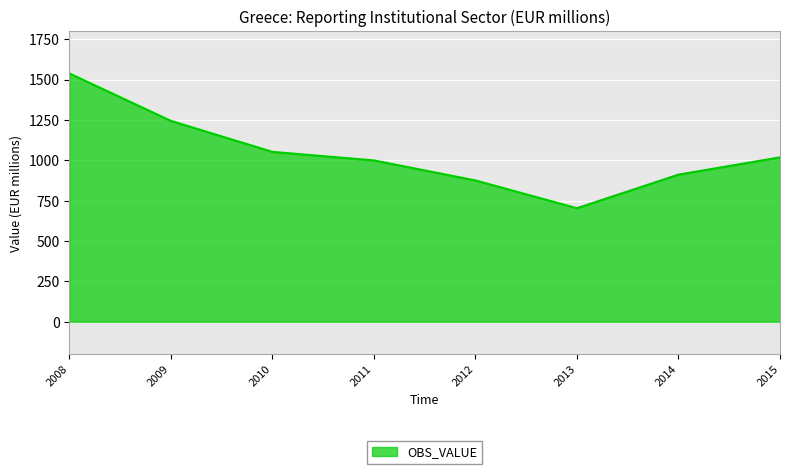

Which category has the highest value across all series?

2008